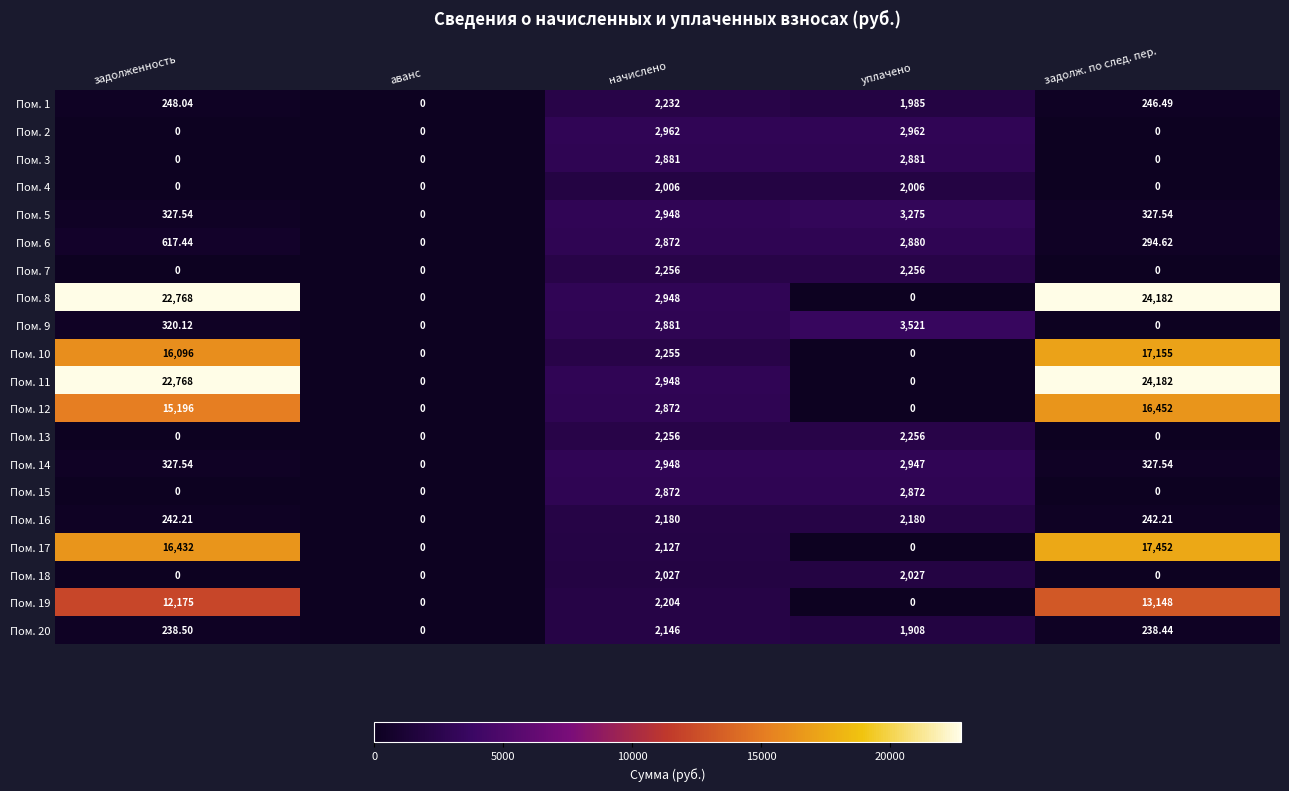

Where is Пом. 6 nearest to the value 1440?

задолженность